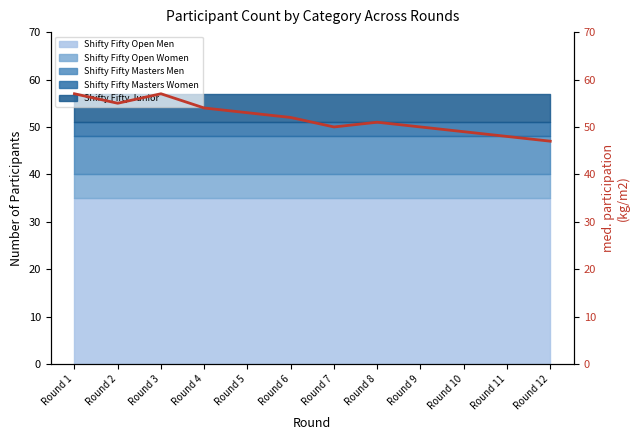

True or false: there are more than 2 points higher than both neighbors.

False